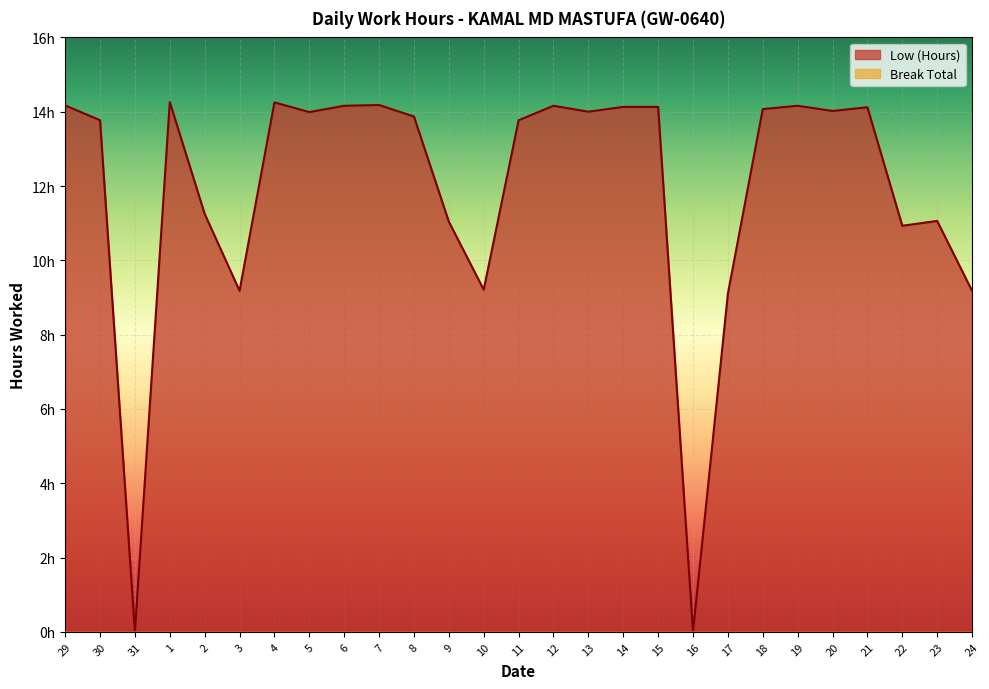

Reading right to left, list all the values displayed in this chart.

24=9.2	23=11.1	22=10.9	21=14.1	20=14.0	19=14.2	18=14.1	17=9.1	16=0.0	15=14.1	14=14.1	13=14.0	12=14.2	11=13.8	10=9.2	9=11.0	8=13.9	7=14.2	6=14.2	5=14.0	4=14.2	3=9.2	2=11.2	1=14.3	31=0.0	30=13.8	29=14.2